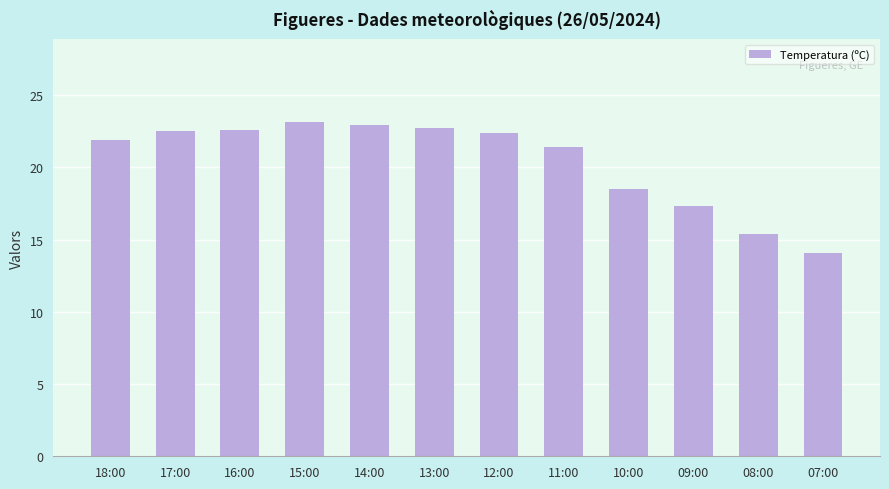

The chart shows a value of 34.3 at 15:00. True or false?

False